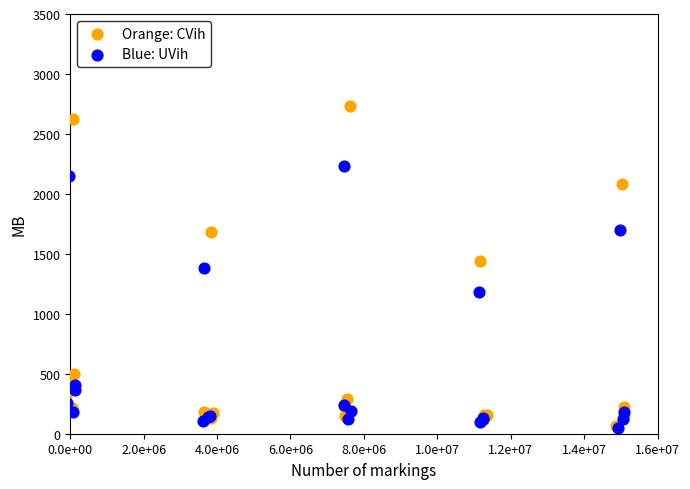

What are all the series names shown in the legend?

Orange: CVih, Blue: UVih